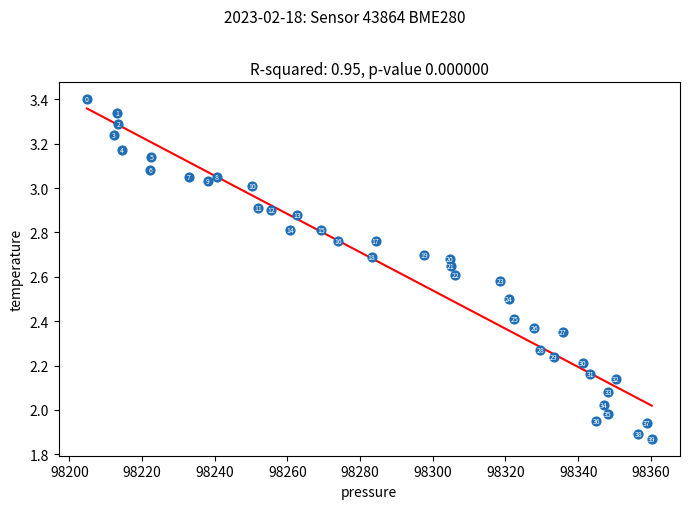

What is the range of Y values (max minus min)?

1.5